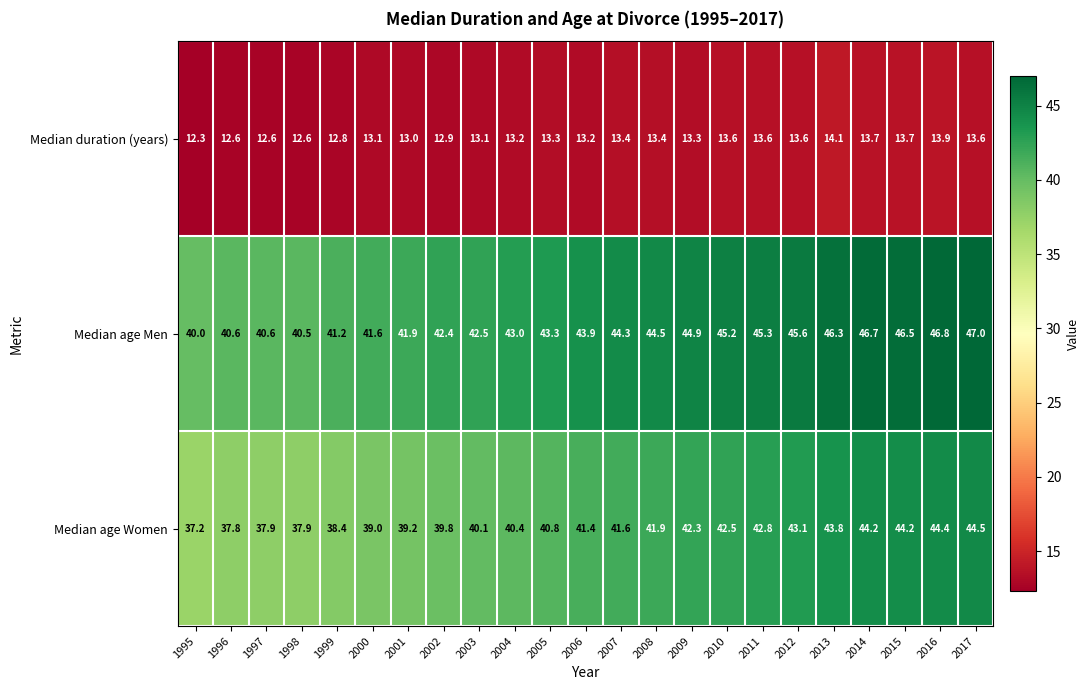

What is the average value of the Median duration (years) series?

13.2